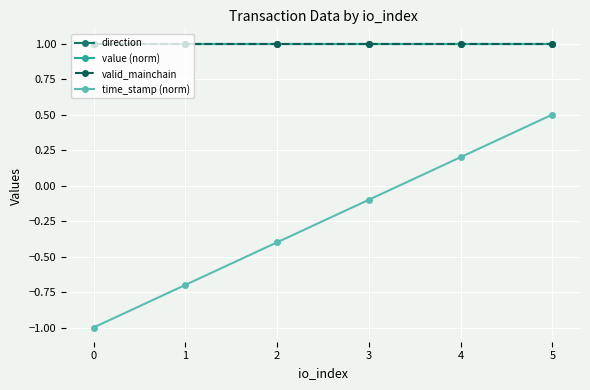

True or false: value (norm) has more than 0 interior local peaks.

False